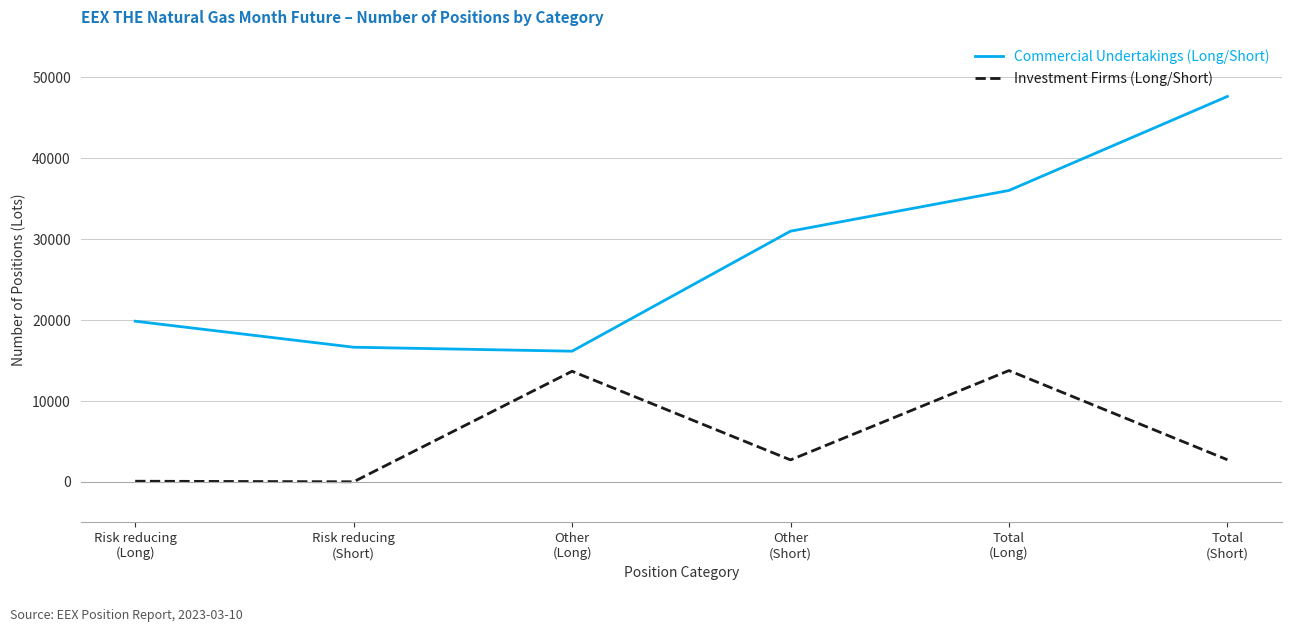

What is the difference between the maximum and minimum values in the Investment Firms (Long/Short) series?

13744